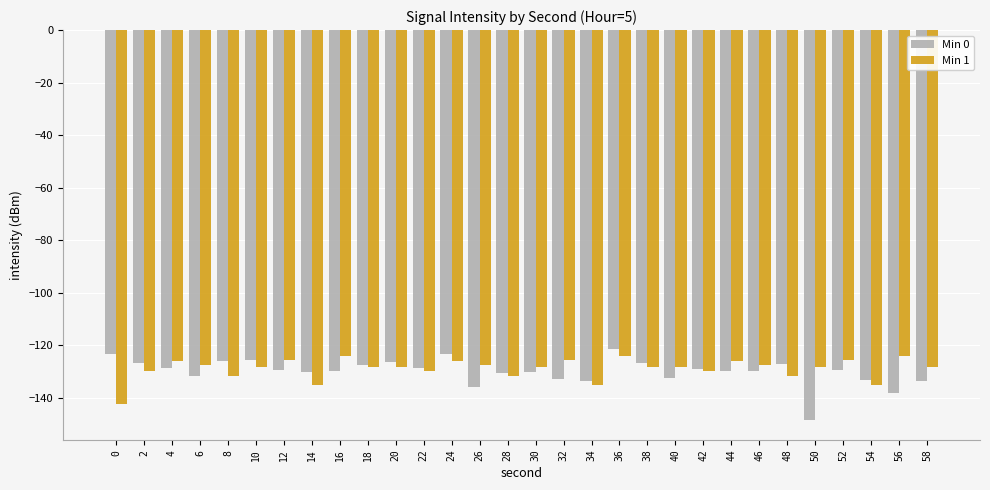

Is the value of Min 1 at 58 greater than the value of Min 0 at 6?

Yes